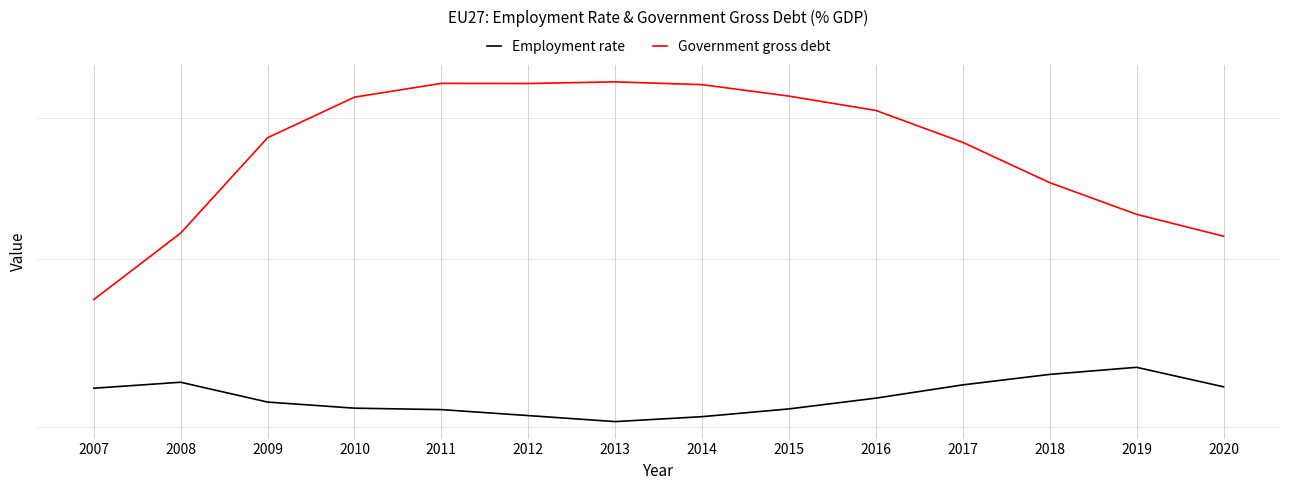

Read the Government gross debt value at 2011.

72.7